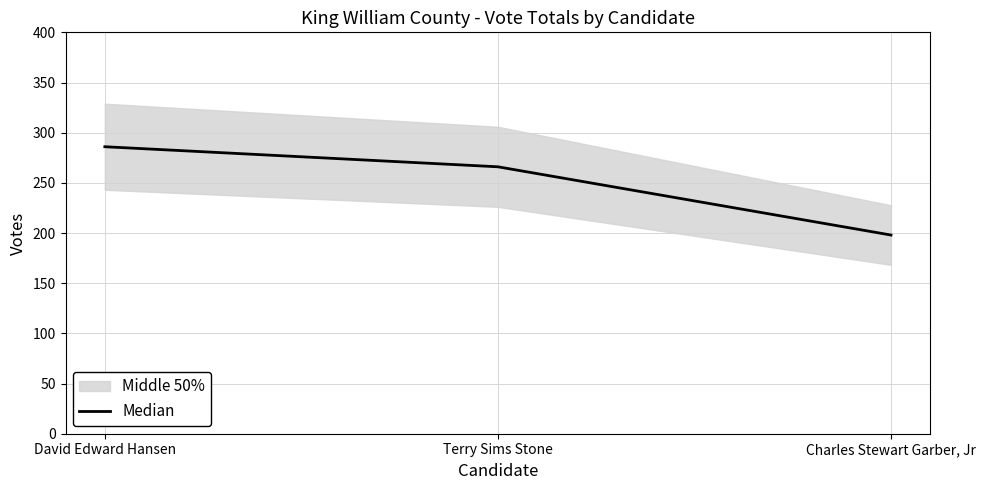

What is the minimum value shown in the chart?

198